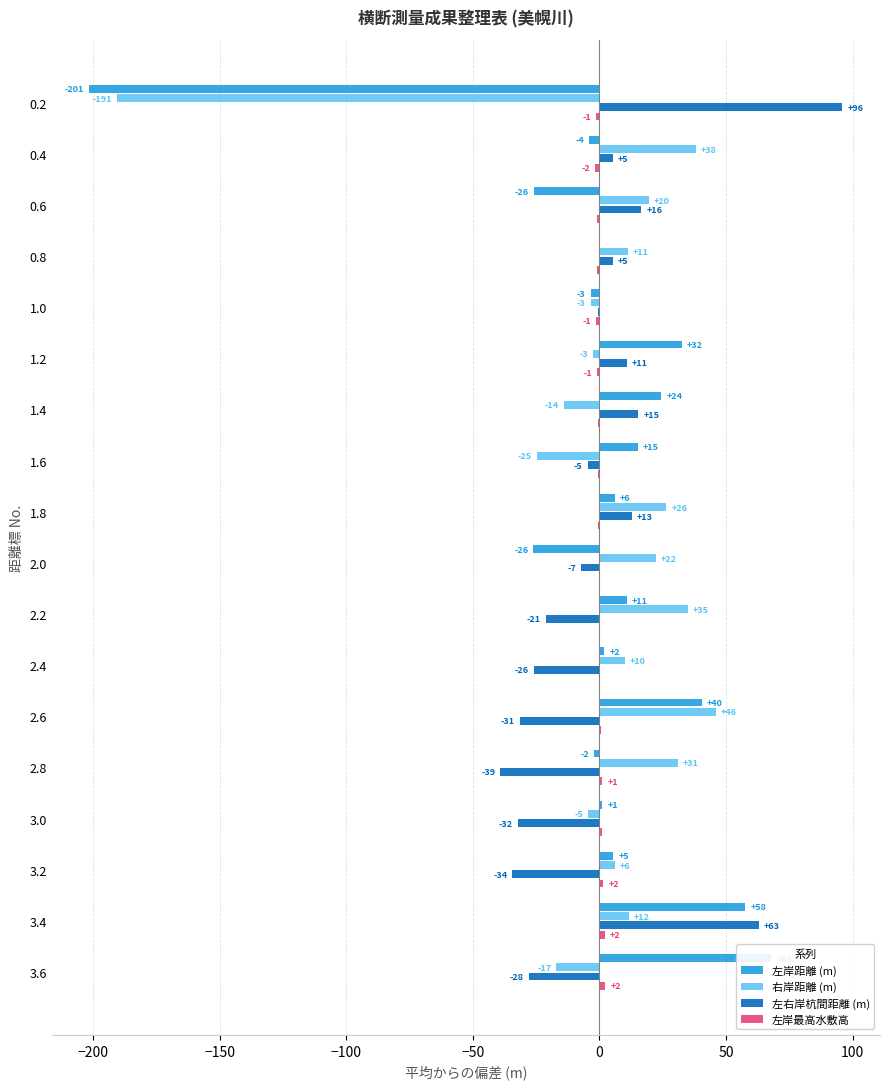

How many series are shown in this chart?

4